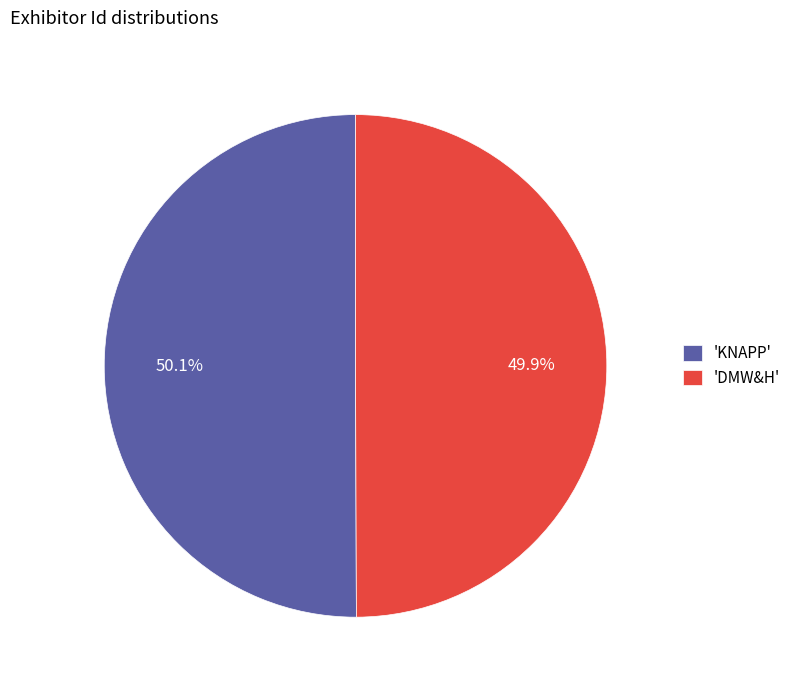

How much of the chart is everything except 'DMW&H'?

50.1%